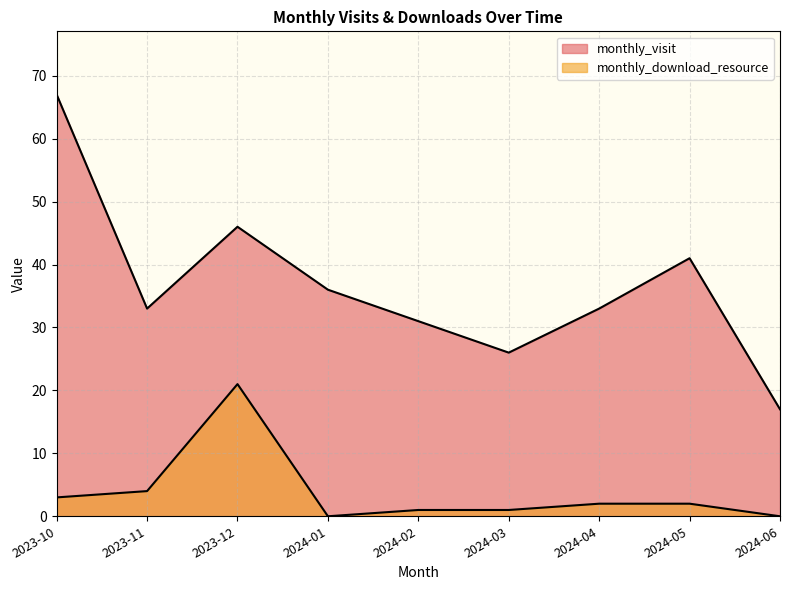

True or false: monthly_download_resource and monthly_visit intersect in this chart.

False